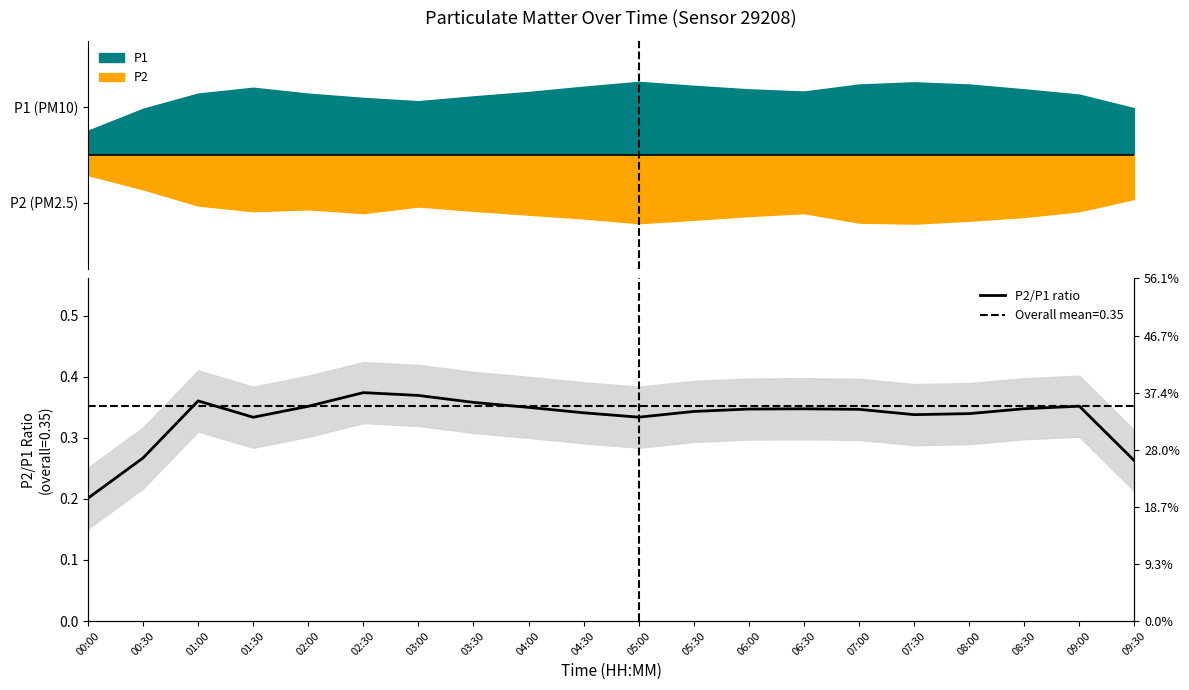

What is the maximum value shown in the chart?

0.4